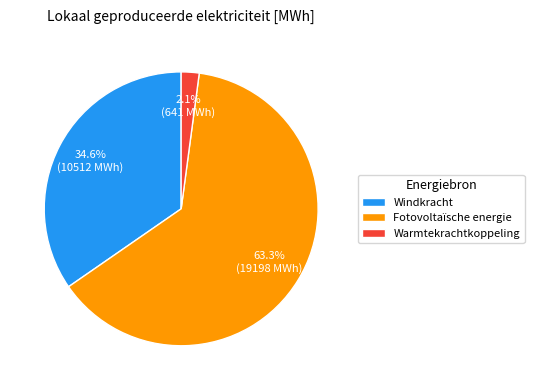

What is the majority slice?

Fotovoltaïsche energie